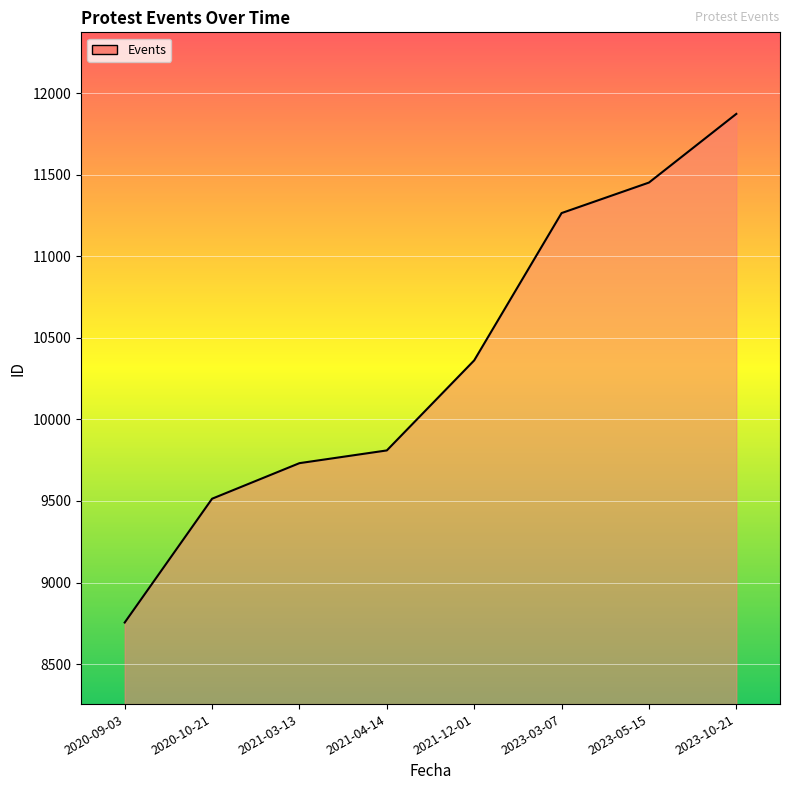

What is the difference between the values at 2023-03-07 and 2021-12-01?

903